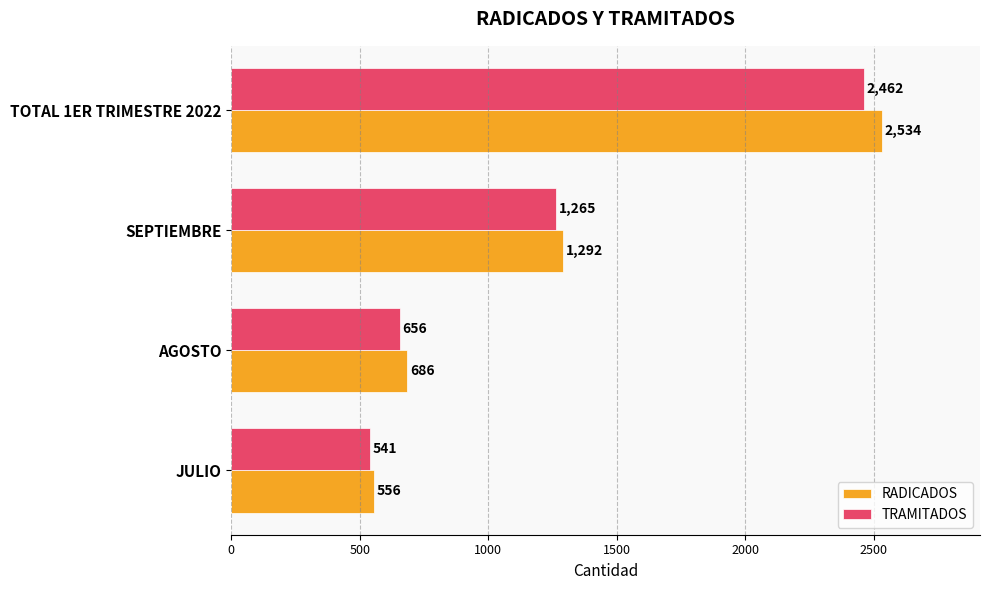

Which series has the largest range (max minus min)?

RADICADOS